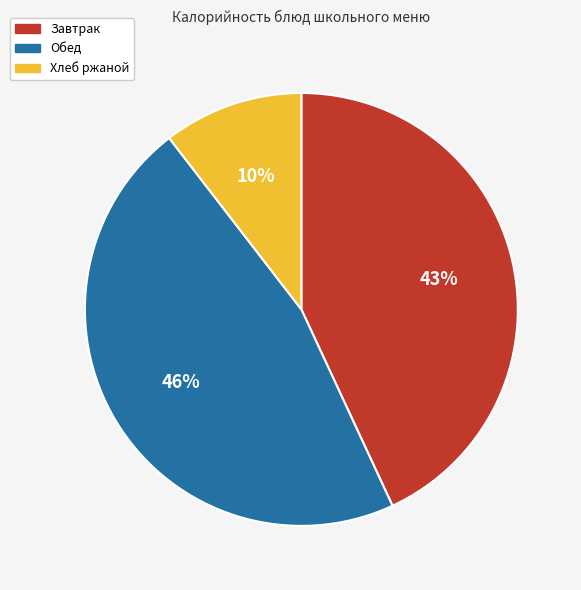

Approximately how many times larger is the value at Завтрак compared to Обед?

0.9